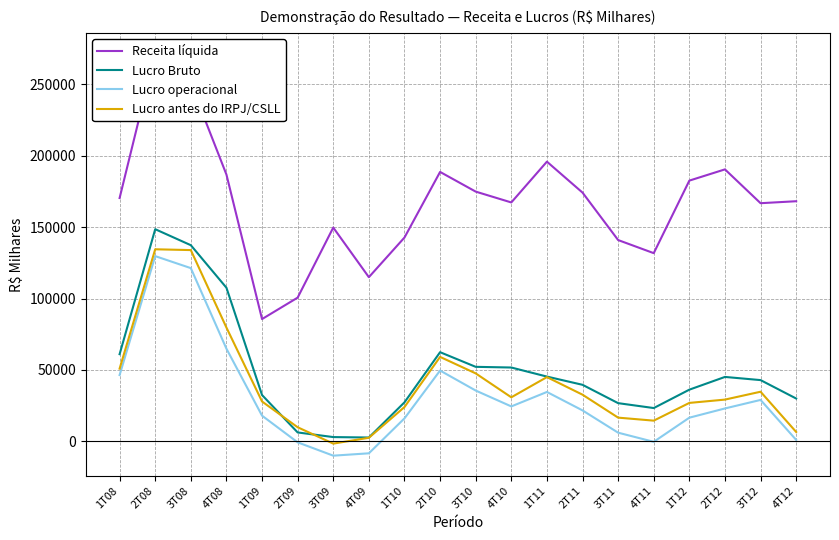

What is the label of the 5th point from the left?

1T09